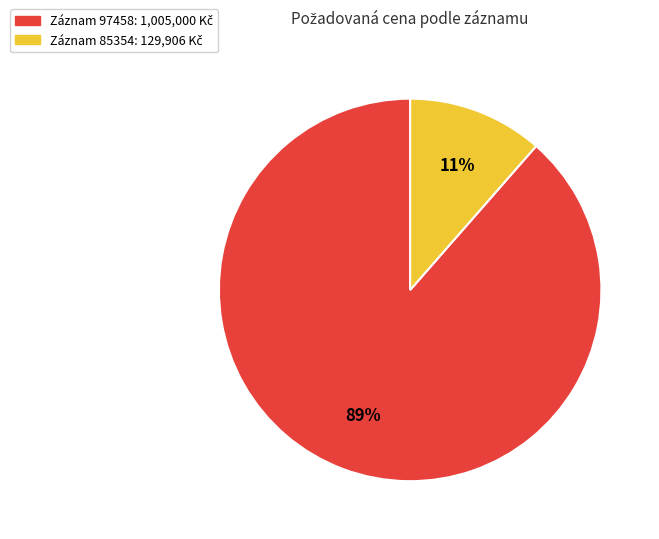

Does any single category account for the majority?

Yes